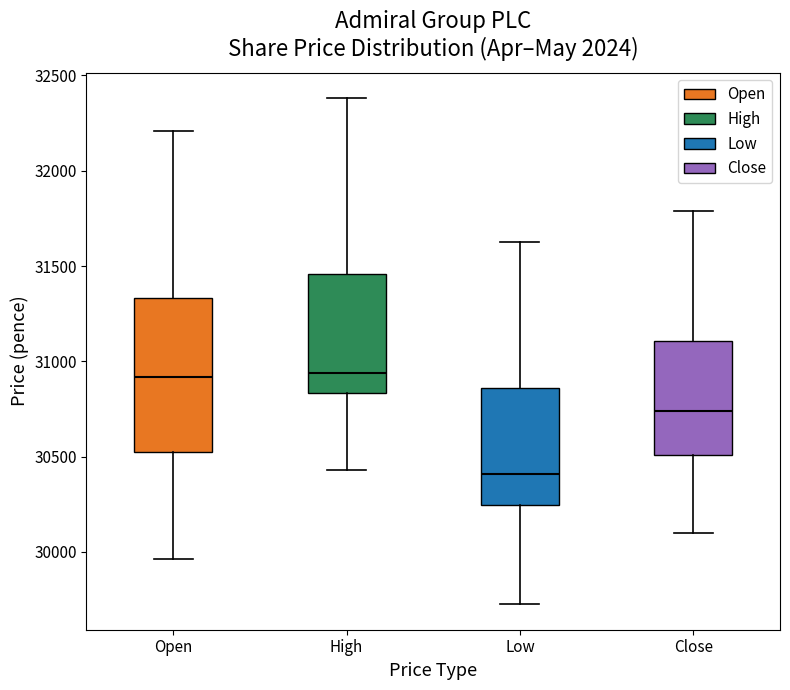

Which box is the tallest, from its lower edge to its upper edge?

Open